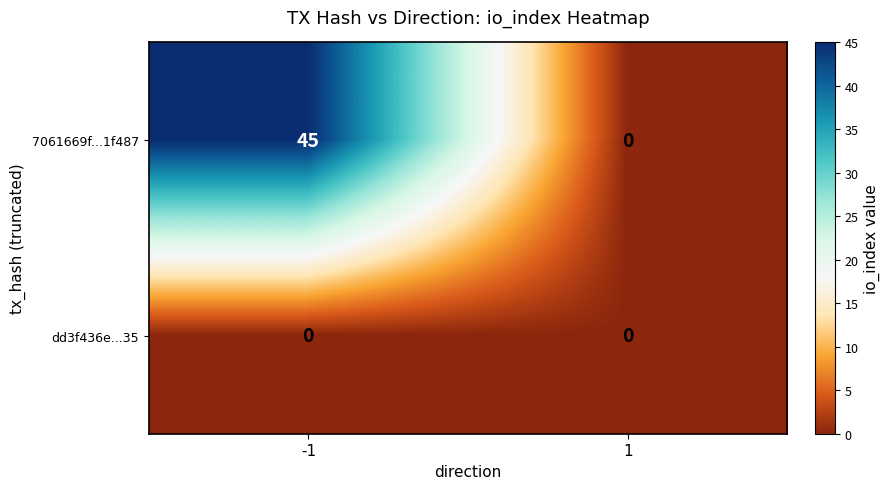

Which label corresponds to the largest value in the chart?

-1